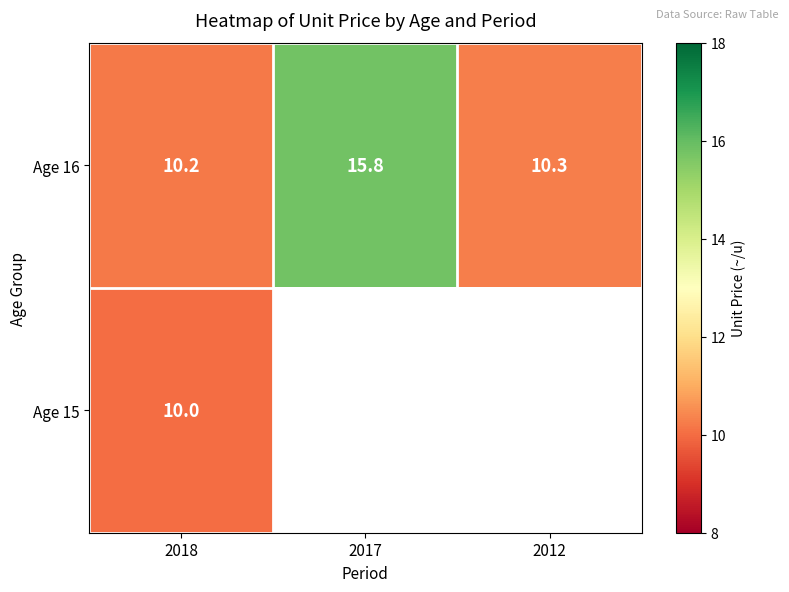

List the labels in order of Age 16 value, largest first.

2017, 2012, 2018